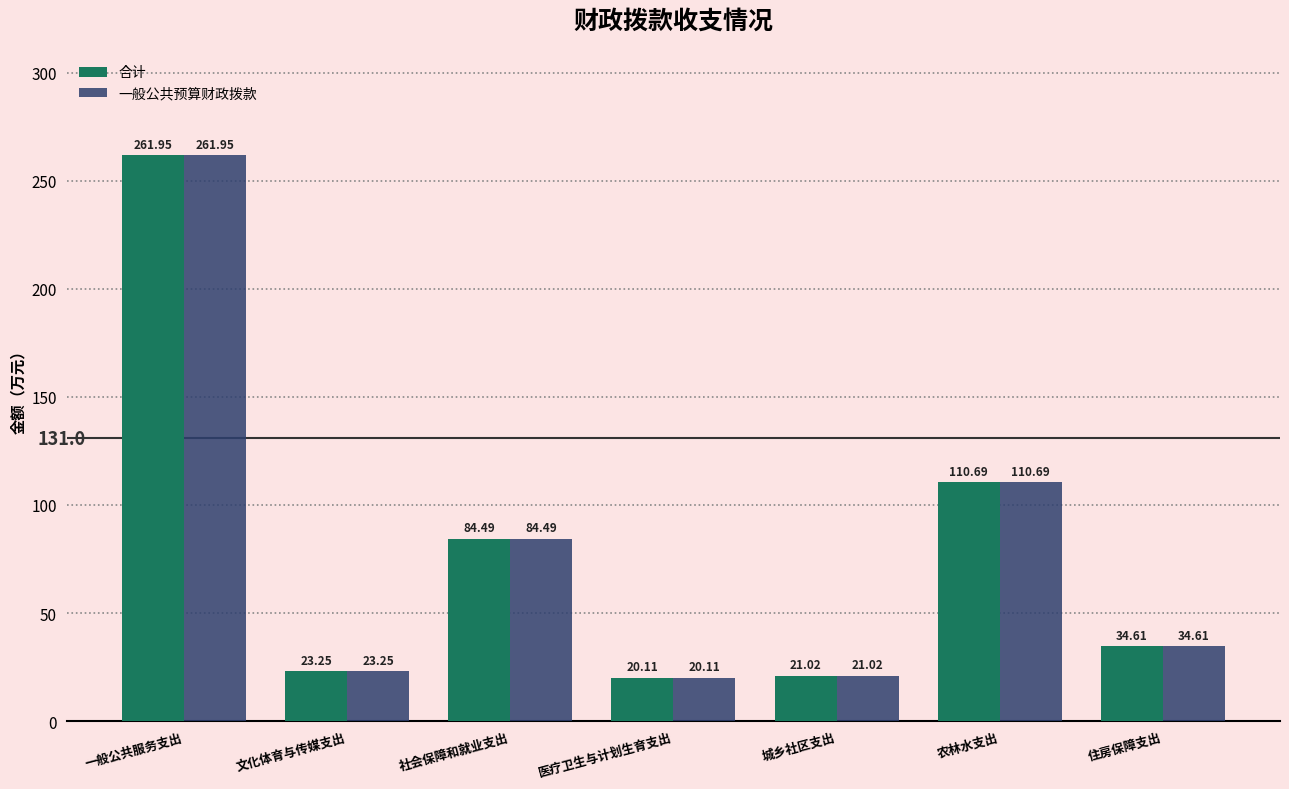

What is the lowest value of the 合计 series?

20.1